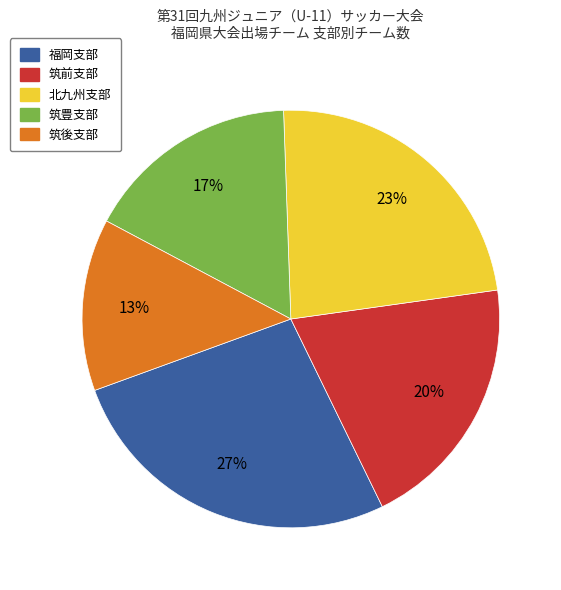

How many segments does this pie chart have?

5